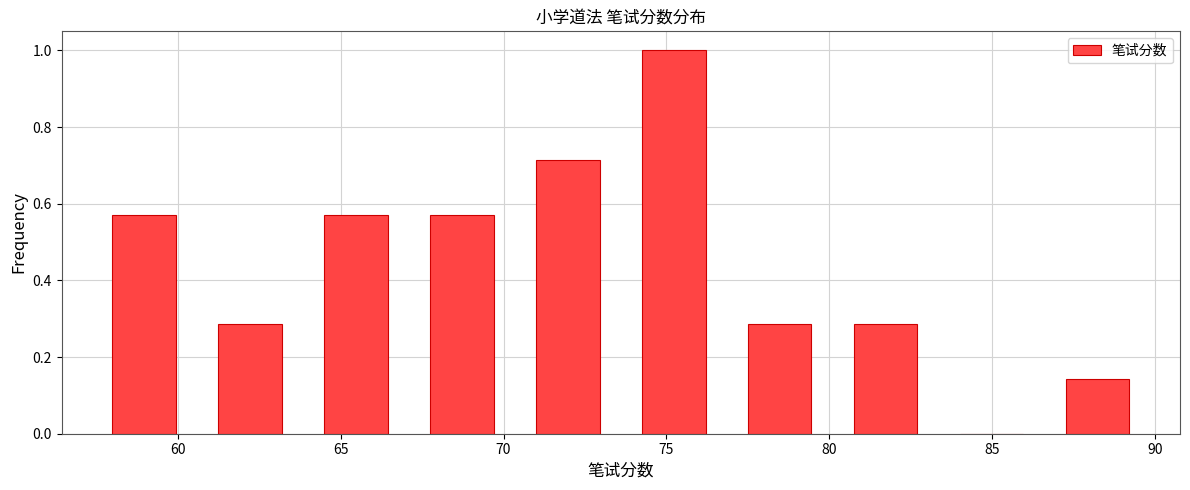

How tall is the bar that spans 80.75 to 84.00 on the x-axis? Neither the bar edges nor the heights are printed on the chart, so give them approximately, as read against the axes.

0.28